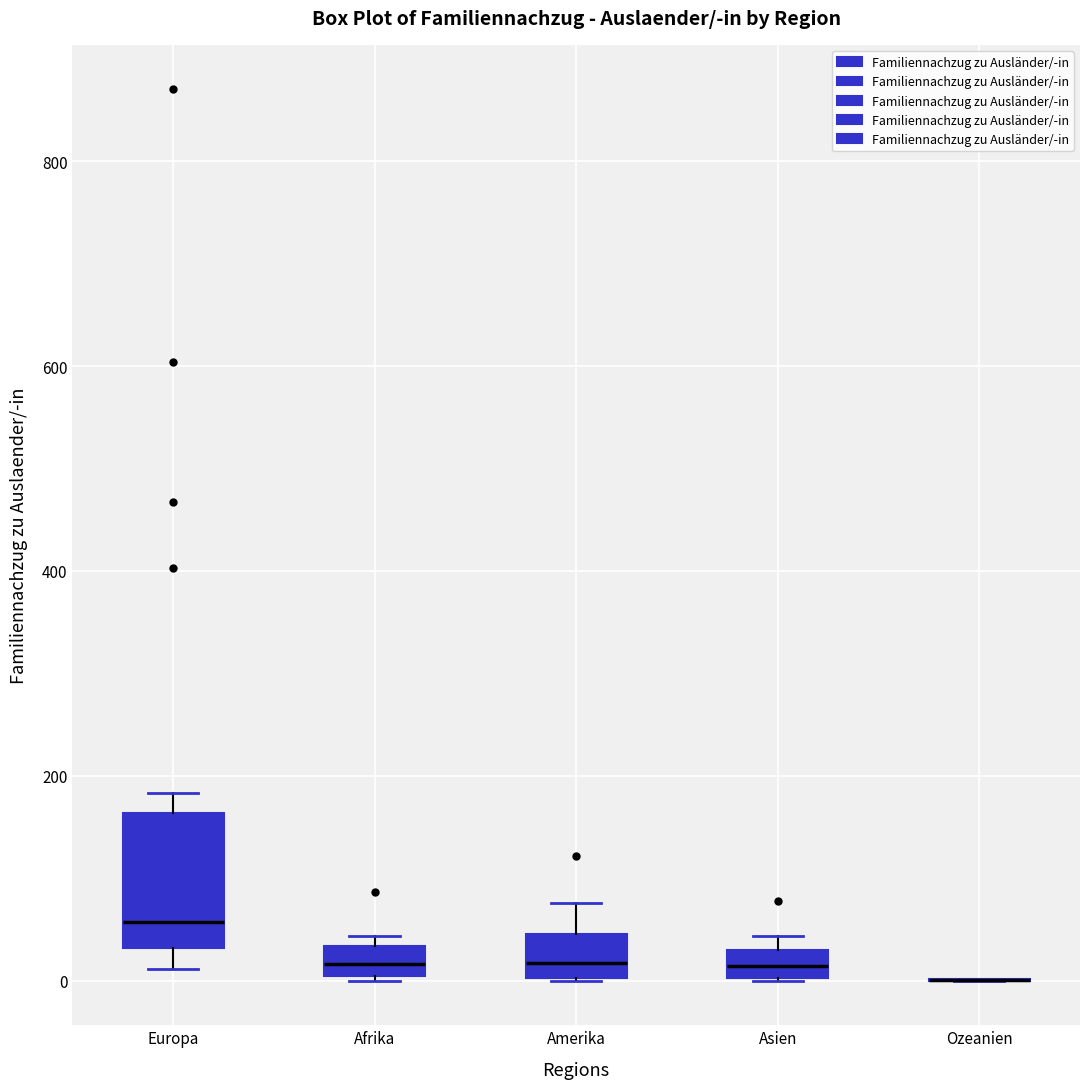

Which box is the tallest, from its lower edge to its upper edge?

Europa